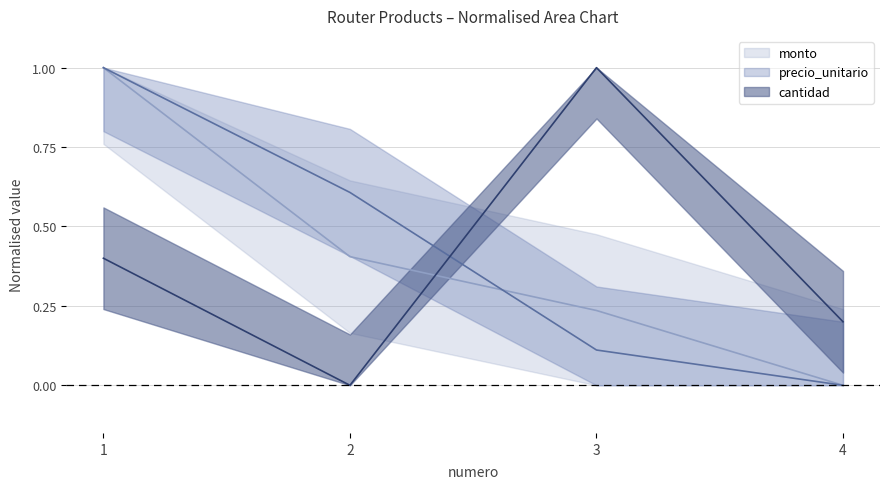

Reading right to left, what are all the values shown in this chart?

precio_unitario: 0.0	0.1	0.6	1.0
cantidad: 0.2	1.0	0.0	0.4
monto: 0.0	0.2	0.4	1.0